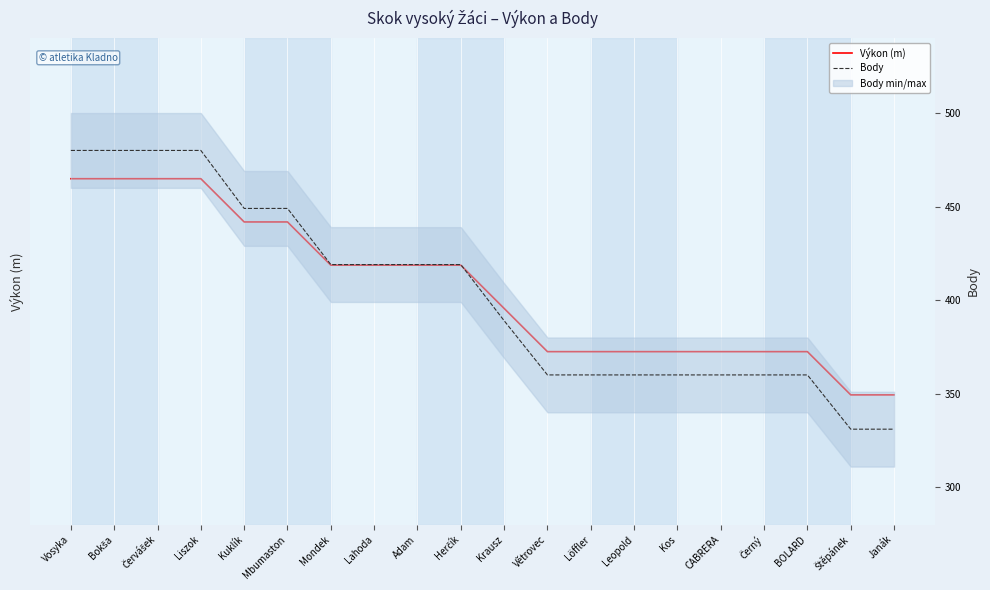

Rank the categories by Výkon (m) value from lowest to highest.

Štěpánek, Janák, Větrovec, Löffler, Leopold, Kos, CABRERA, Černý, BOLARD, Krausz, Mondek, Lahoda, Adam, Herčík, Kuklík, Mbumaston, Vosyka, Bokša, Červášek, Liszok